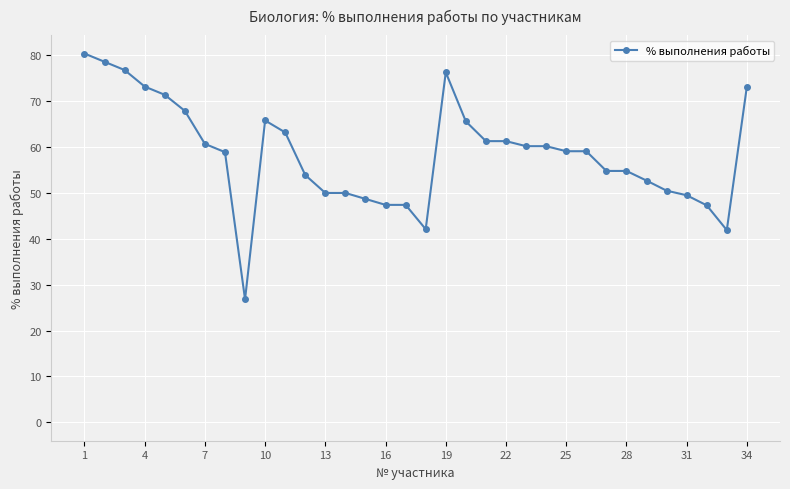

What is the average value?

58.6